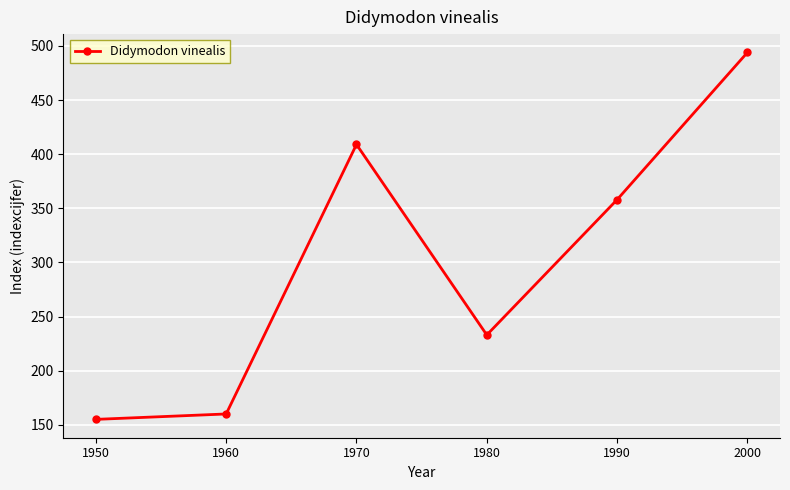

At which category does the data reach its first local peak?

1970